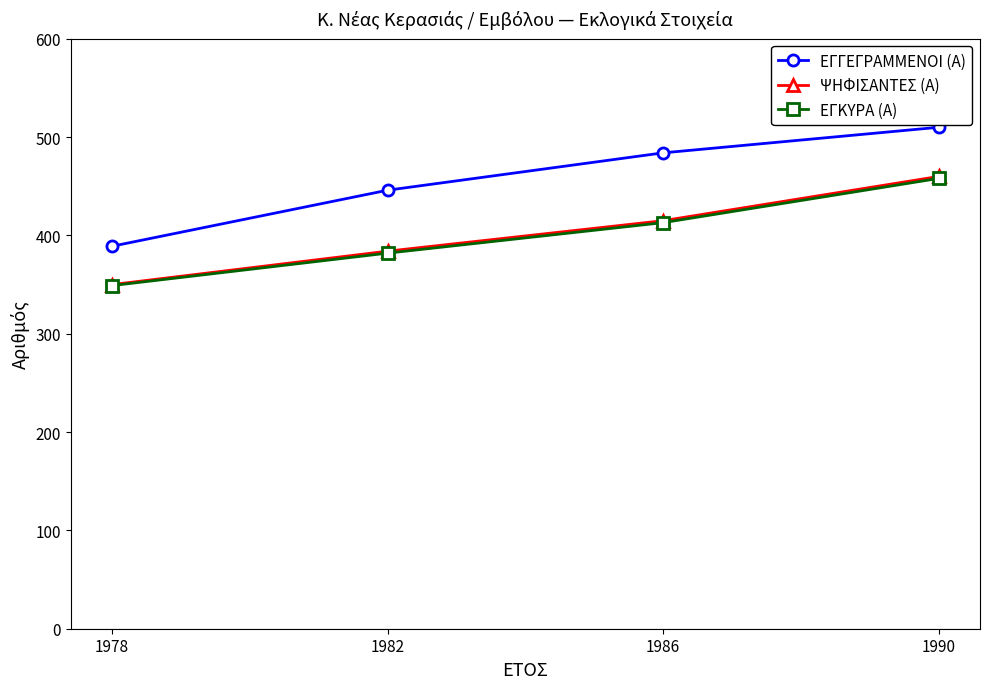

True or false: ΨΗΦΙΣΑΝΤΕΣ (Α) has a value of 384 at 1982.

True